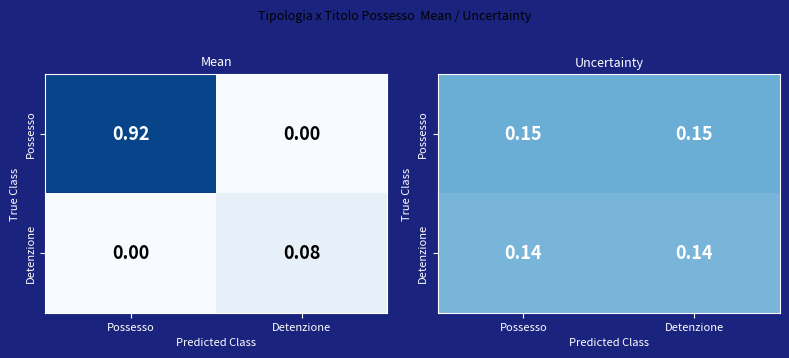

True or false: Detenzione has a value of 0.1 at Detenzione.

True